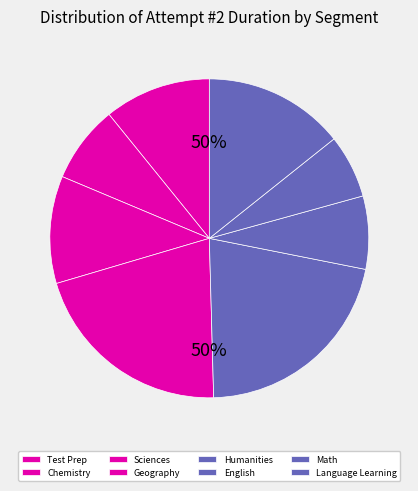

Count the number of slices in the pie.

8